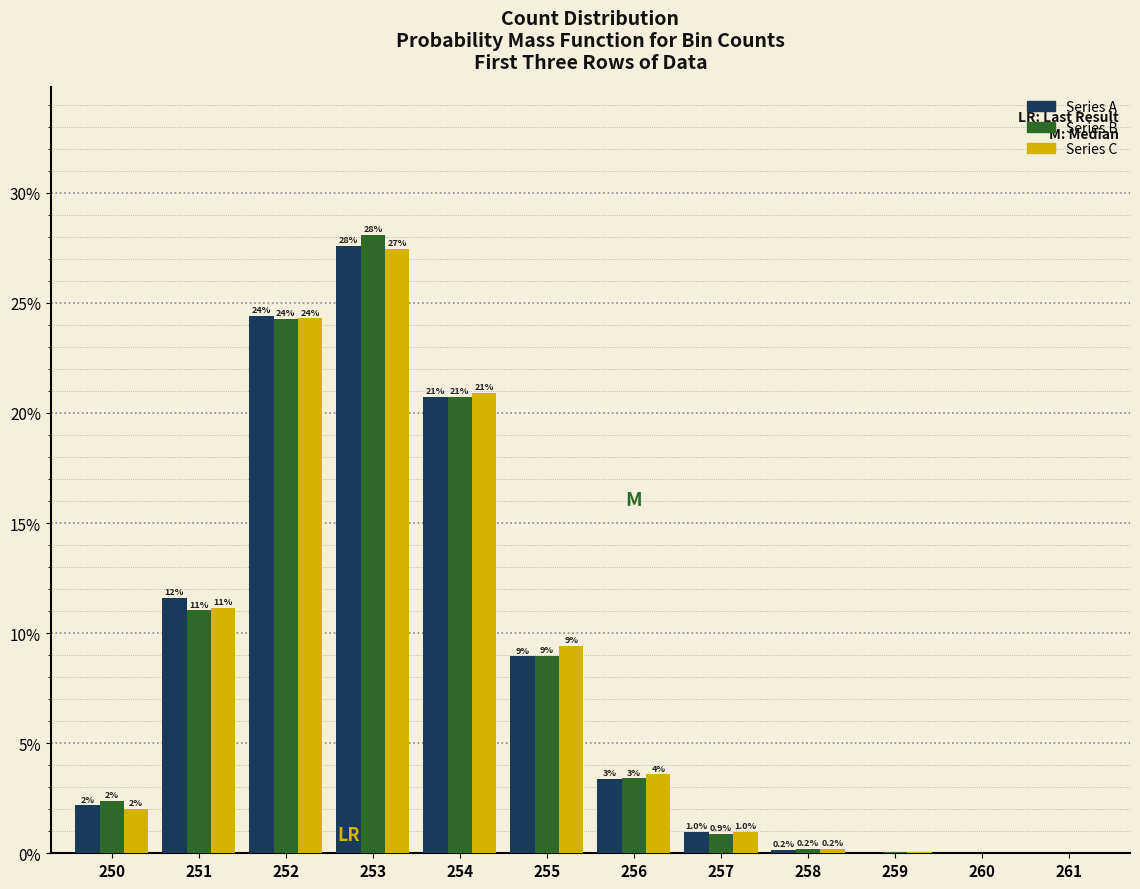

What is the sum of the Series A values at 252 and 253?

52.0